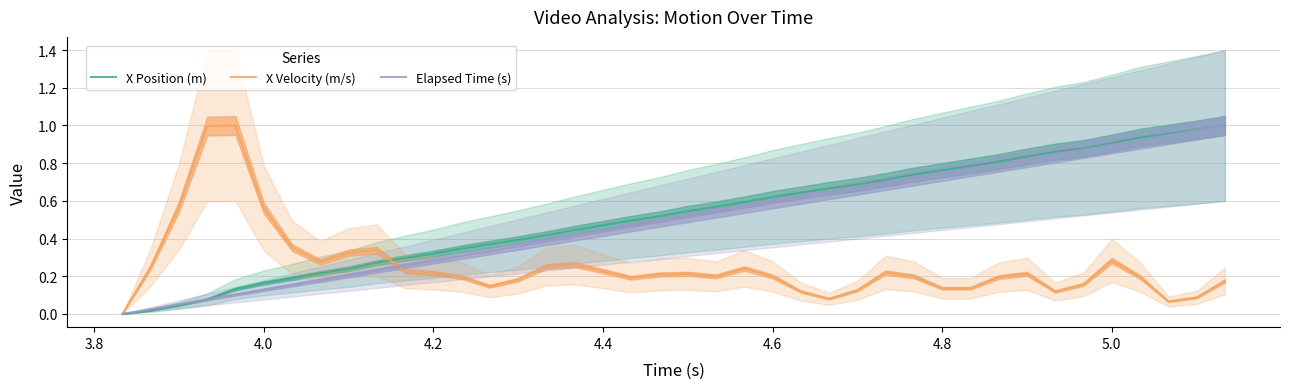

Which series has the largest range (max minus min)?

Elapsed Time (s)